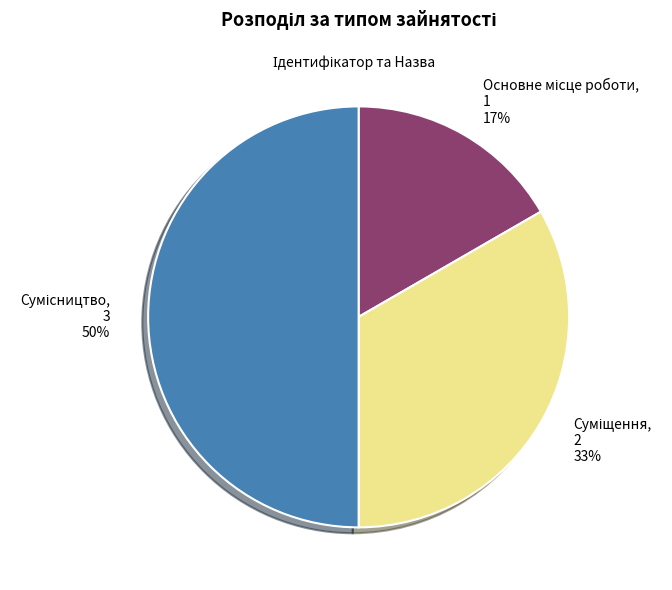

Count the number of slices in the pie.

3